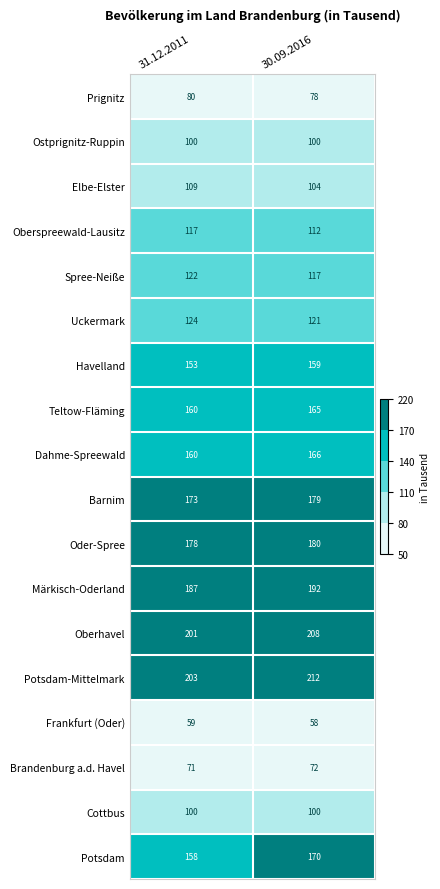

What is the average value of the Dahme-Spreewald series?

163